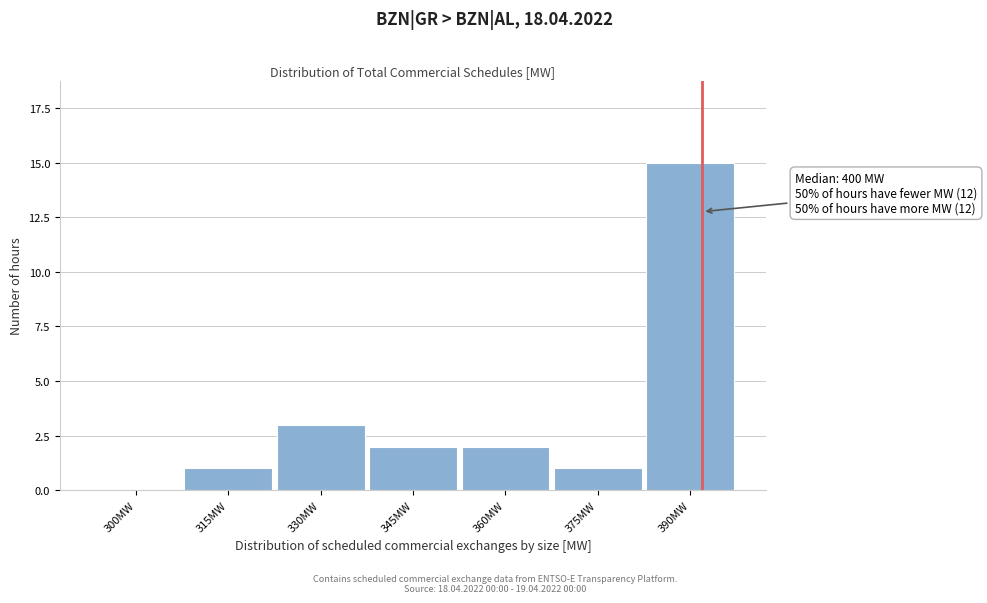

Reading left to right, what are all the values shown in this chart?

300MW=0	315MW=1	330MW=3	345MW=2	360MW=2	375MW=1	390MW=15